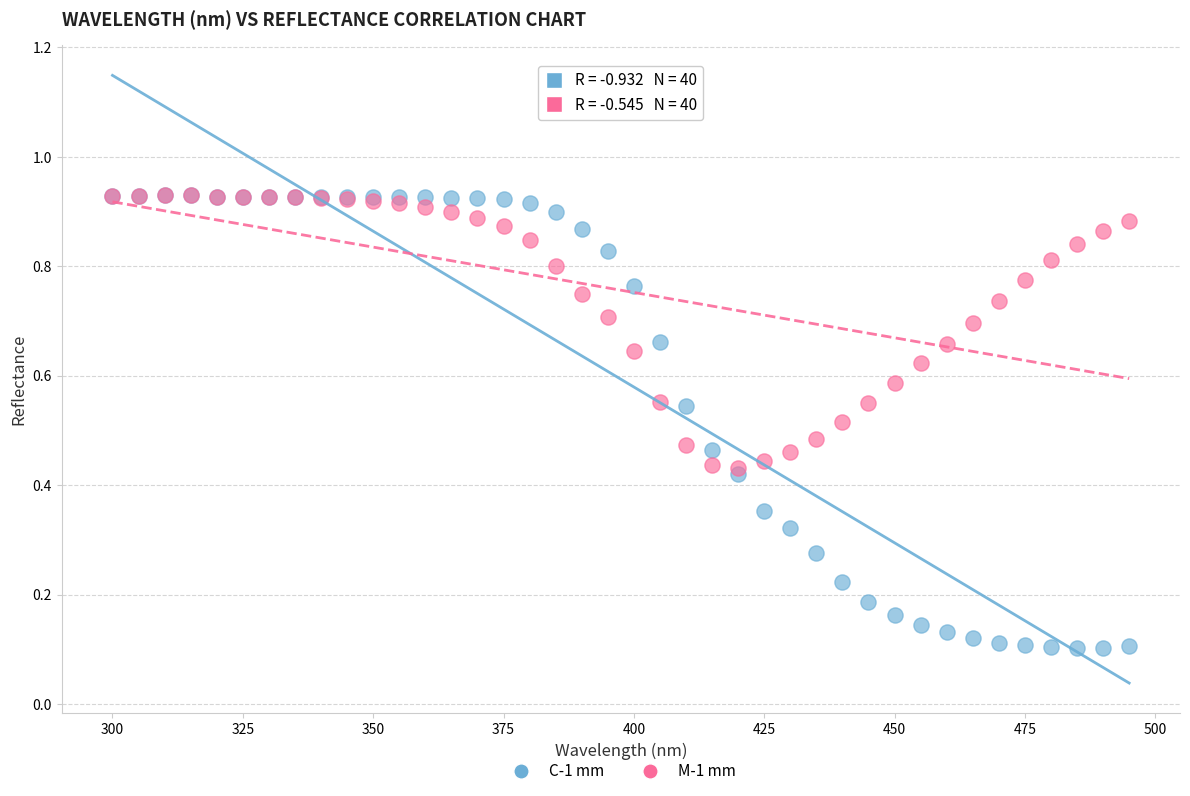

What are all the series names shown in the legend?

C-1 mm, M-1 mm